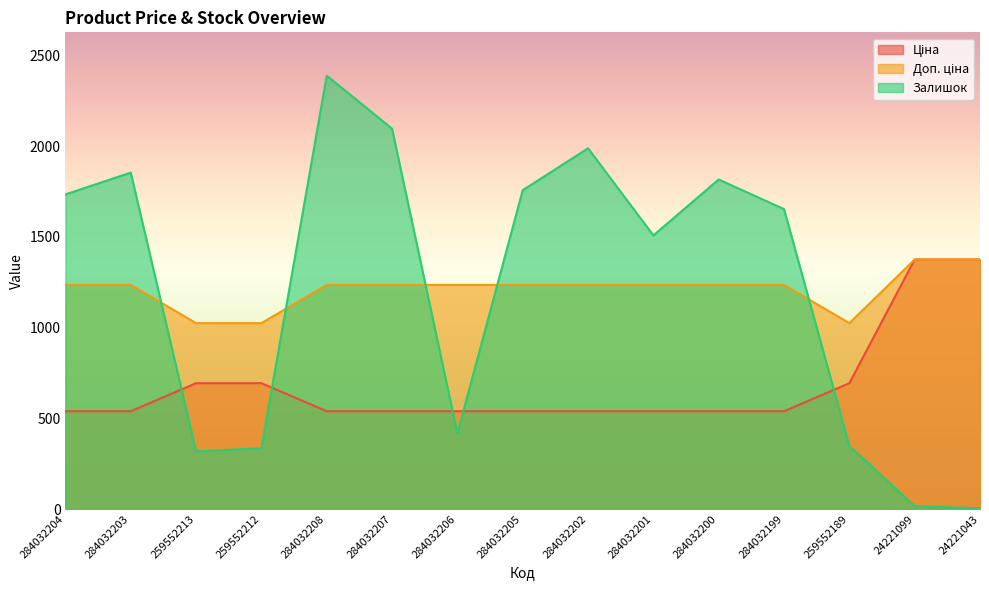

How many lines are shown in the chart?

3